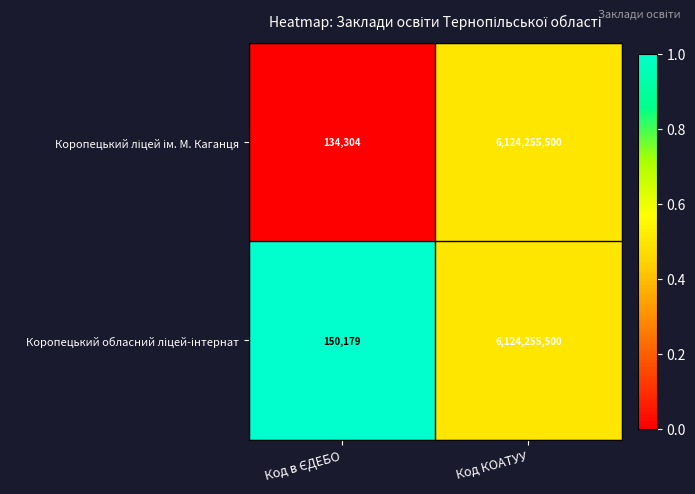

What is the greatest value displayed?

6124255500